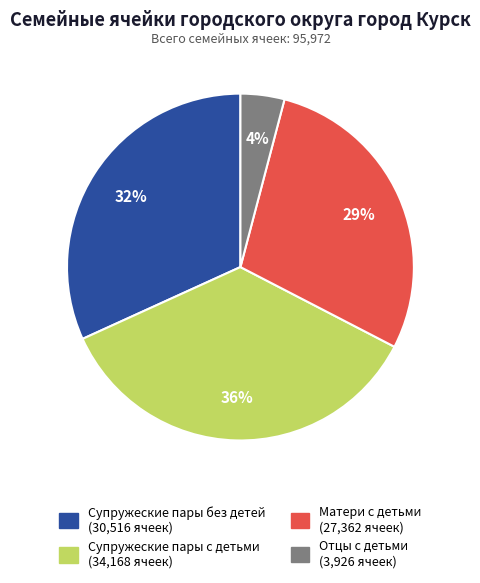

Do Отцы с детьми and Супружеские пары без детей together represent more than half of the pie?

No